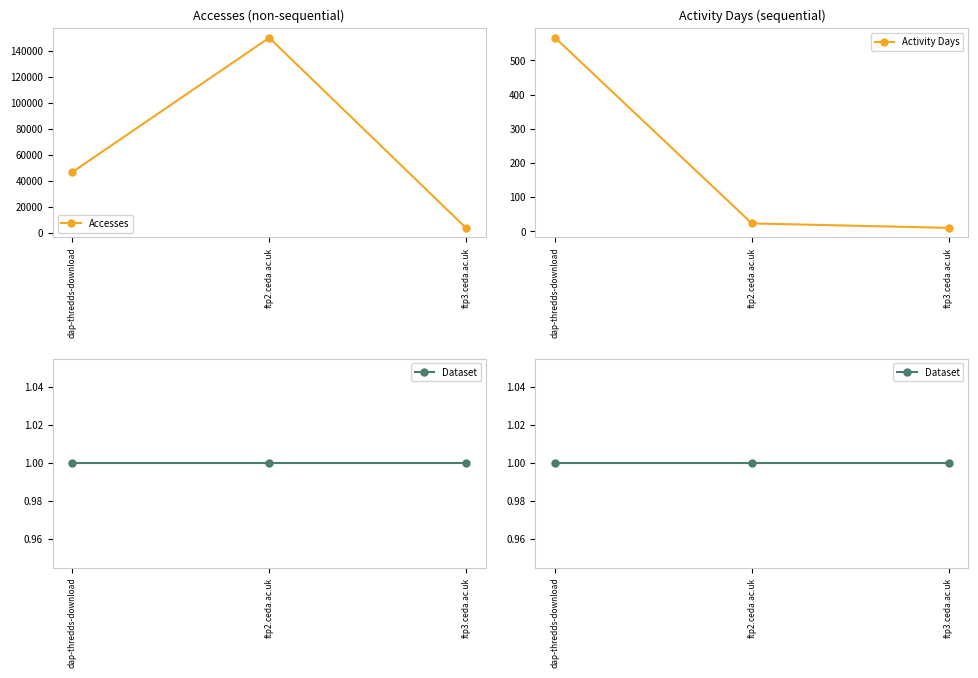

At how many categories does at least one series exceed 77176?

1